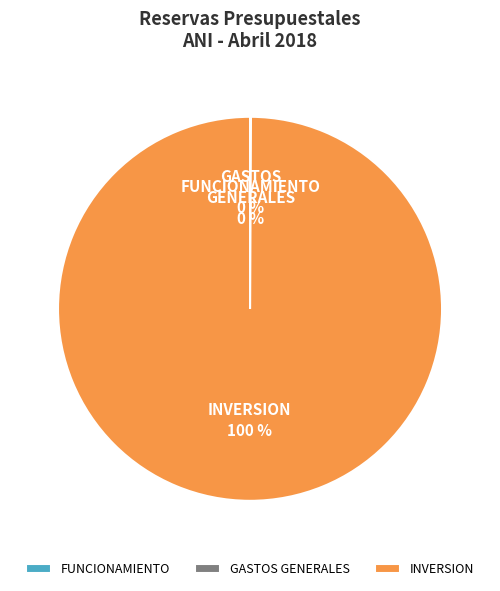

To the nearest percent, what is the average slice percentage?

33%